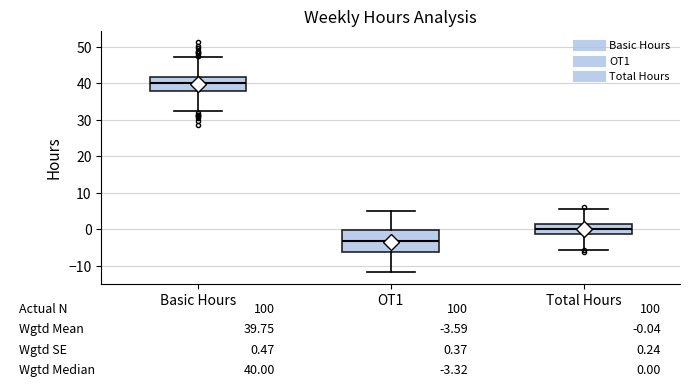

Which box is the tallest, from its lower edge to its upper edge?

OT1